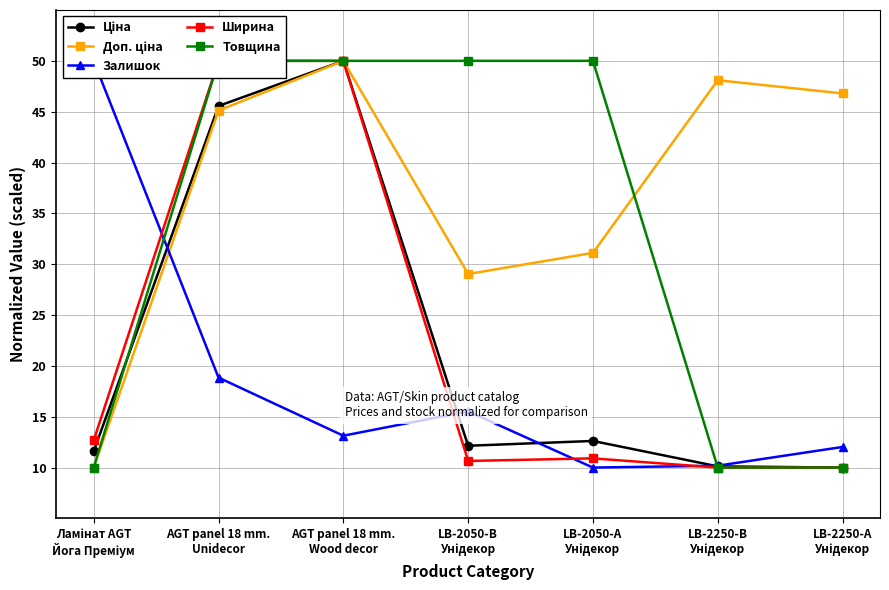

True or false: Товщина and Ширина cross at least once.

False